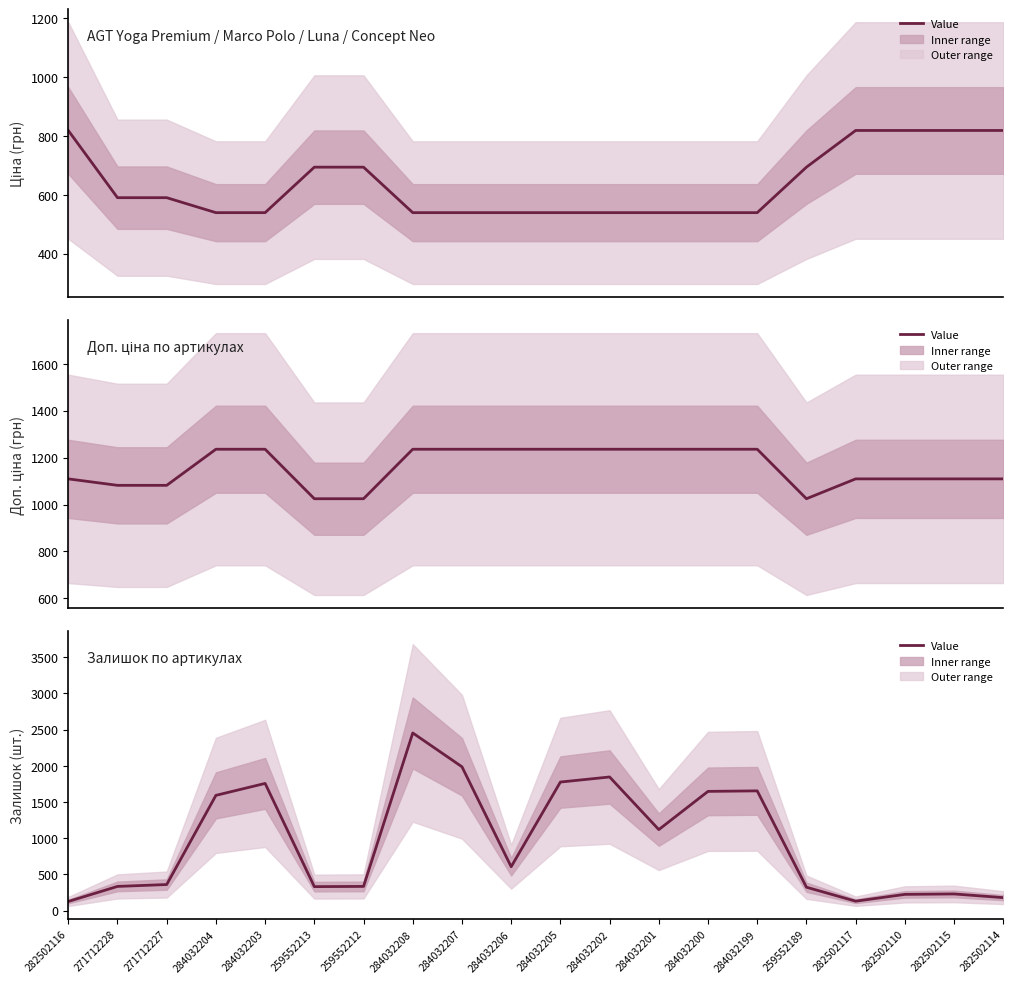

How many data points does each series have?

20